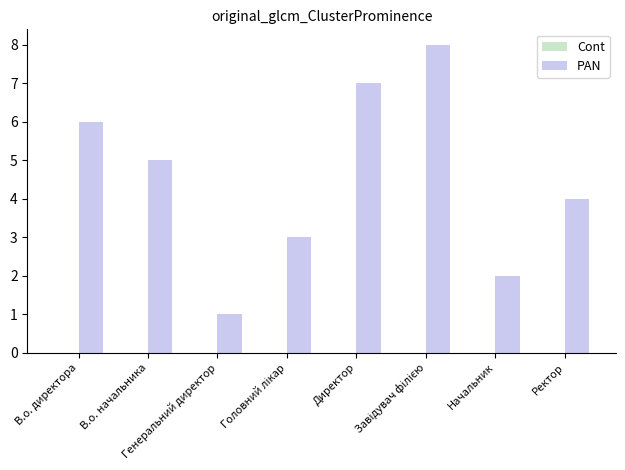

What is the difference between the maximum and minimum values?

7